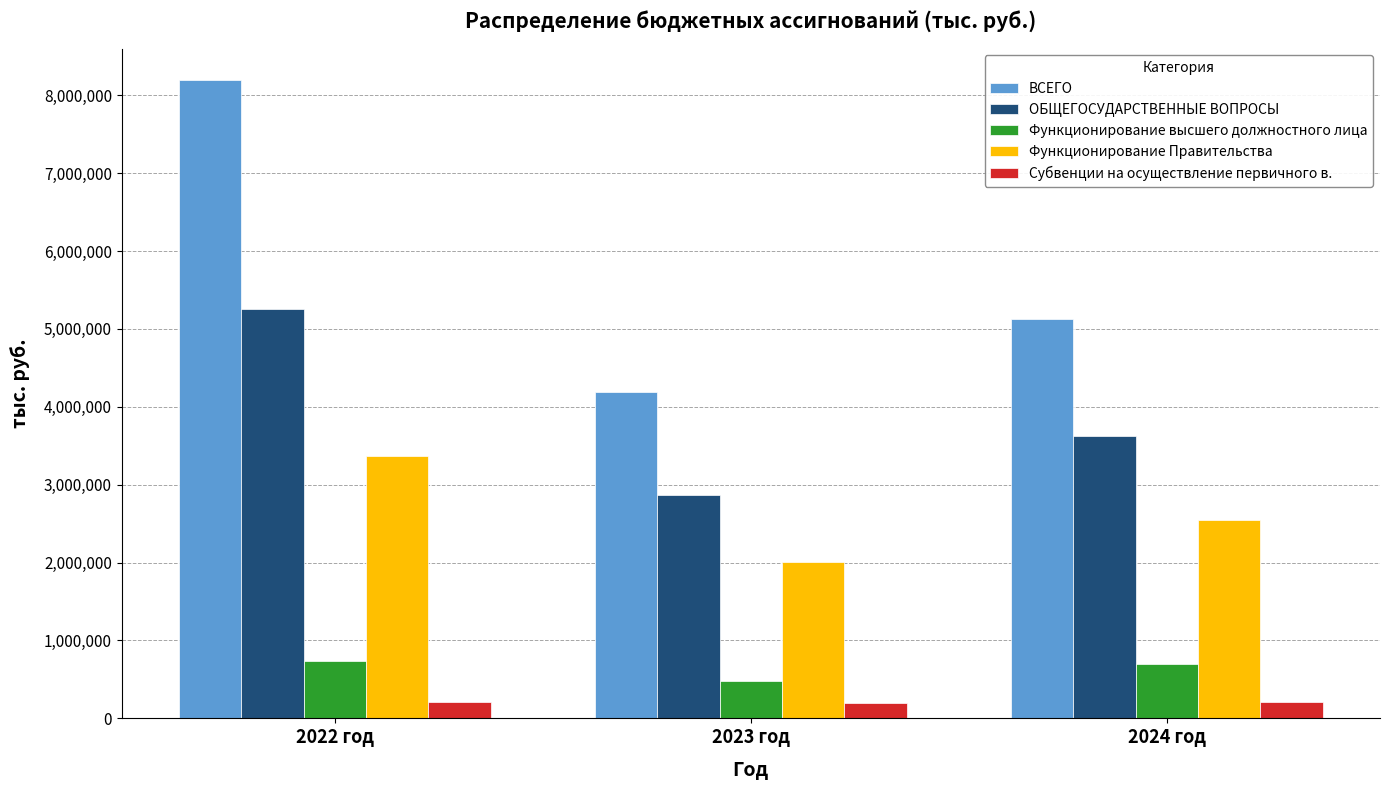

Which series has the widest spread of values?

ВСЕГО